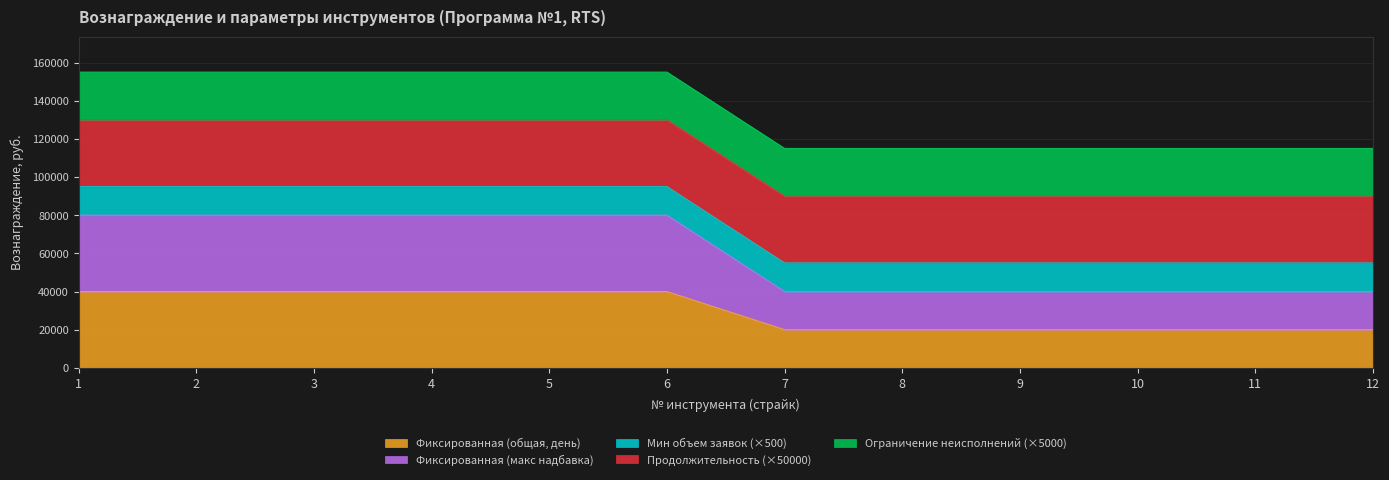

What is the minimum value for Фиксированная (общая, день)?

20000.0